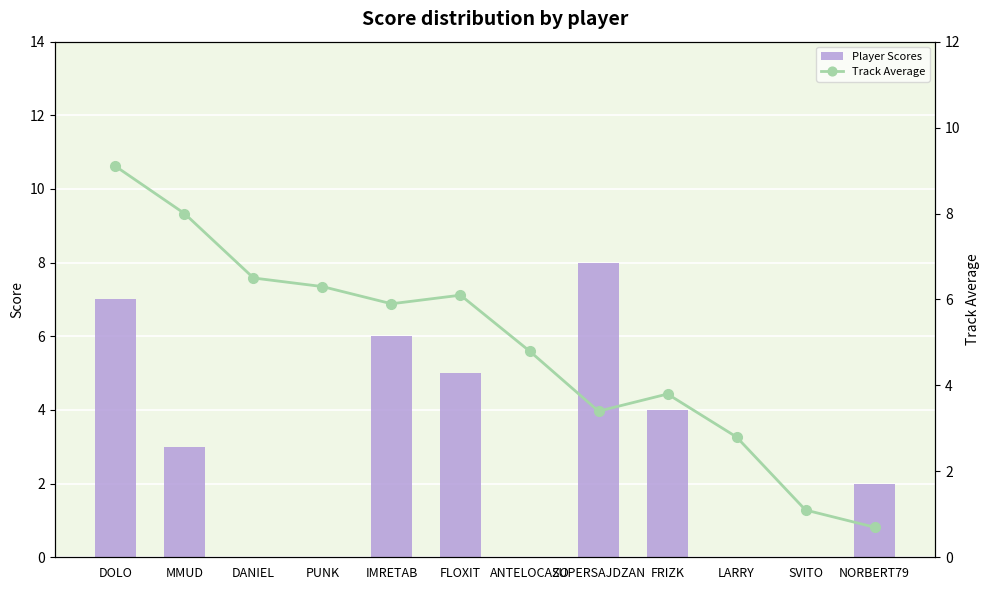

At how many categories does at least one series exceed 4?

8